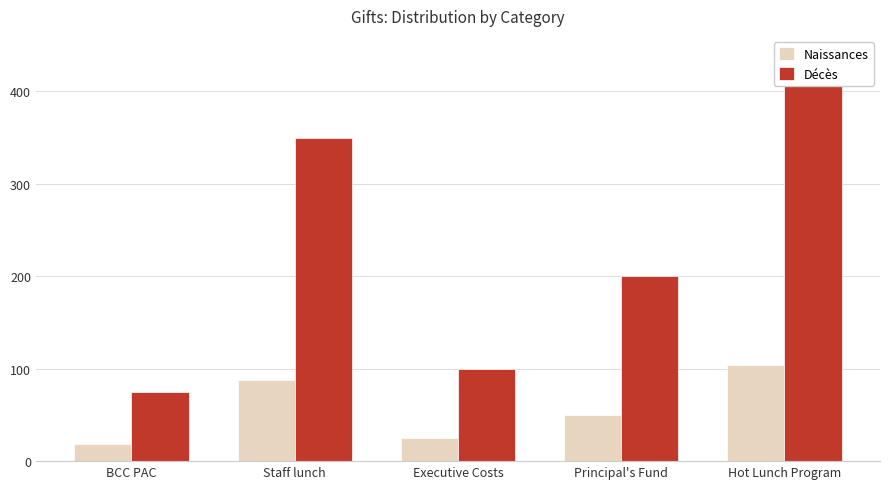

What is the average value of the Décès series?

228.2